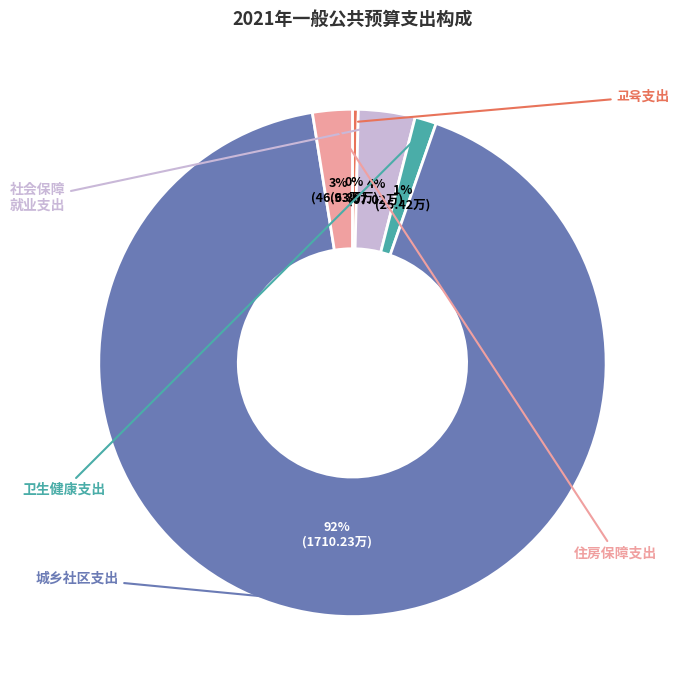

To the nearest percent, what is the average slice percentage?

20%